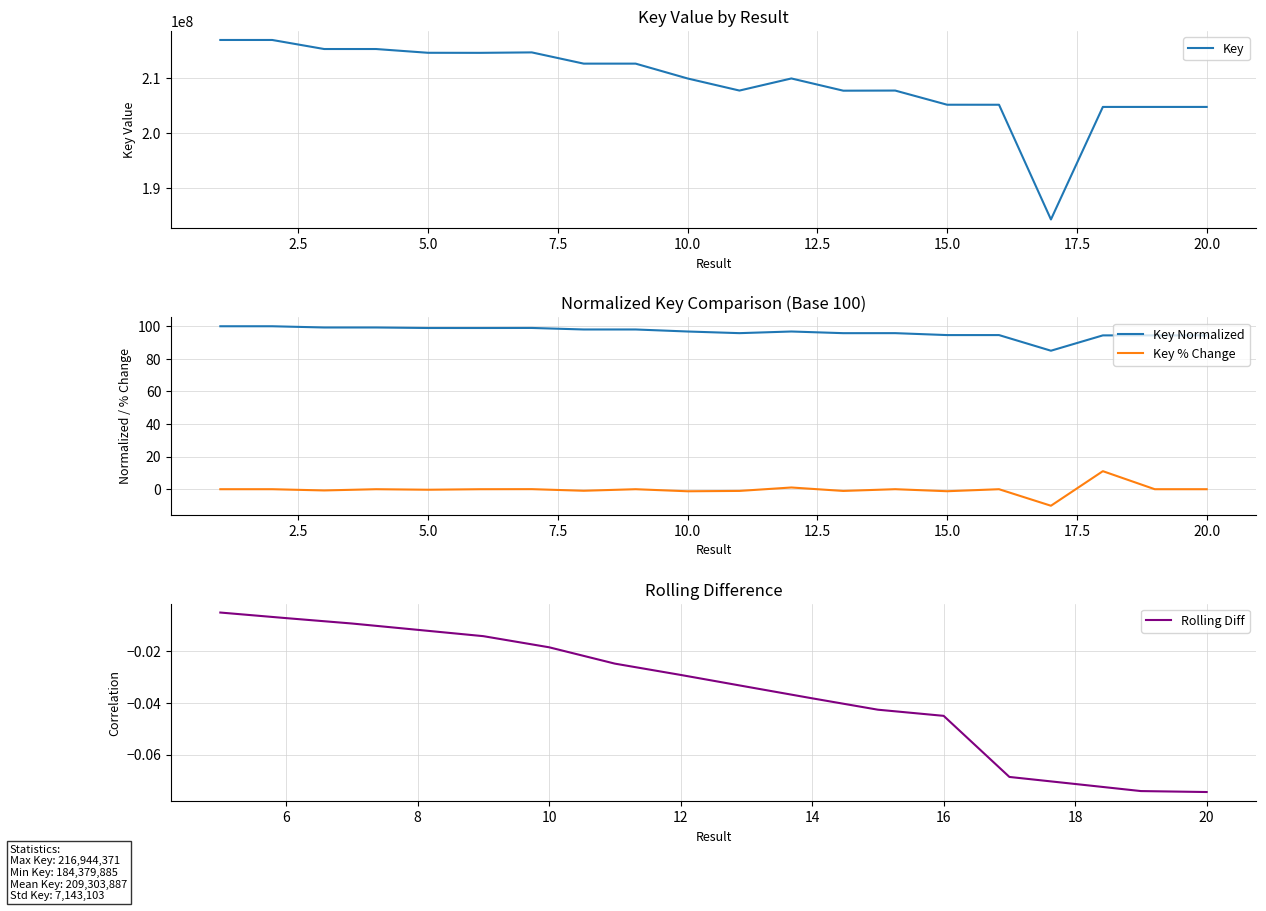

List the labels in order of value, largest first.

1, 2, 3, 4, 7, 5, 6, 8, 9, 10, 12, 11, 14, 13, 15, 16, 19, 18, 20, 17